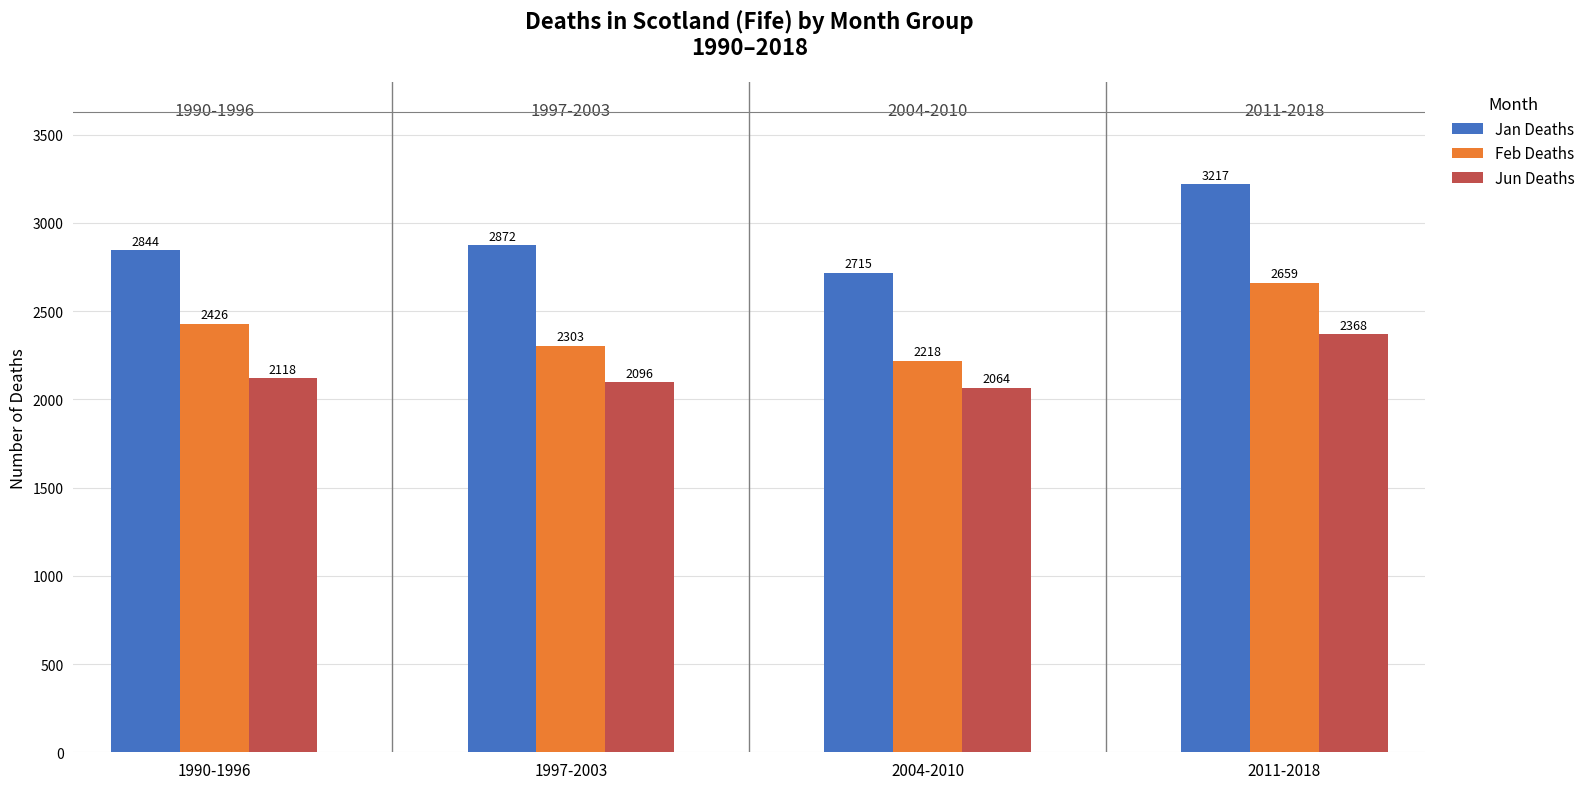

Is it true that Feb Deaths equals 2303 at 1997-2003?

True